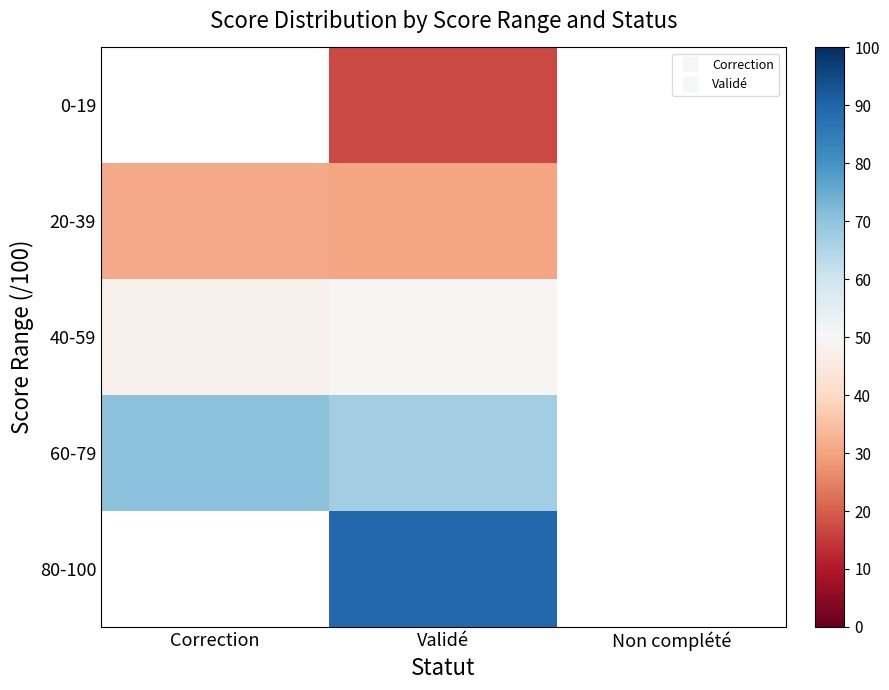

At which label does 20-39 reach its peak?

Correction